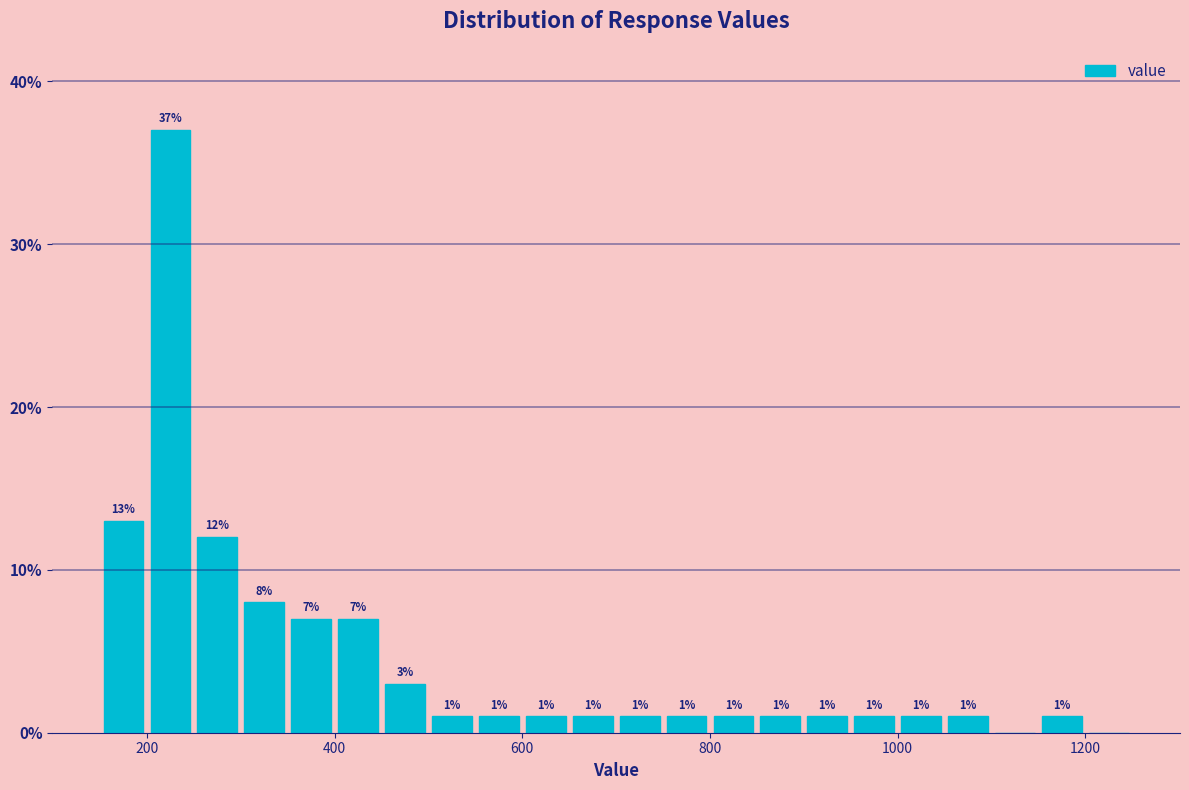

Read against the x-axis, roughly where is the centre of the tallest bar?

220